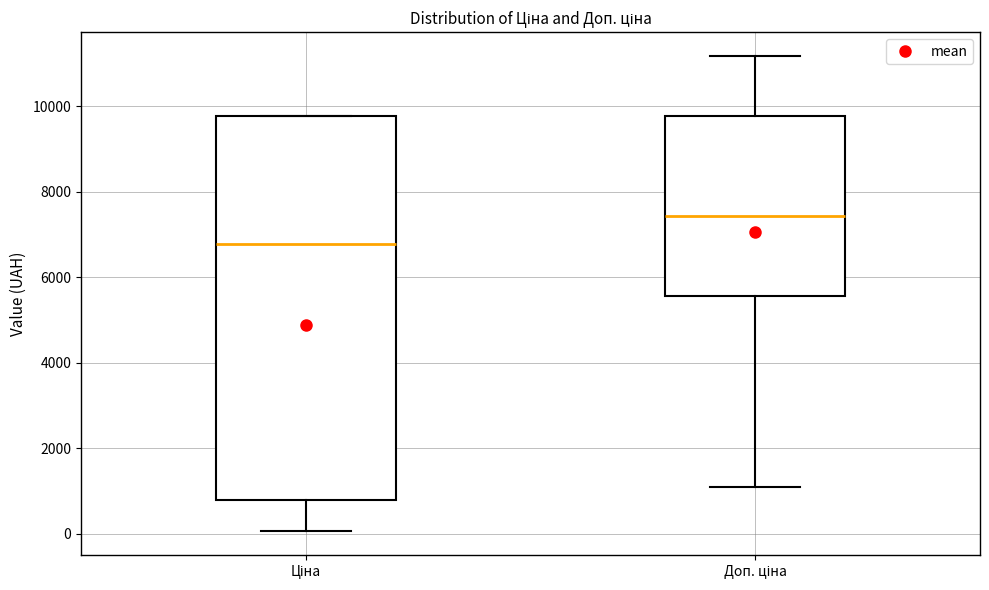

Reading left to right, read every box against the y-axis: the position of its median line, the range the box covers, and the ends of its whiskers. The values are not printed on the chart, so give them approximately, as read against the axis.

Ціна: median 6800, box 800 to 9800, whiskers 0 to 9800
Доп. ціна: median 7400, box 5600 to 9800, whiskers 1000 to 11200